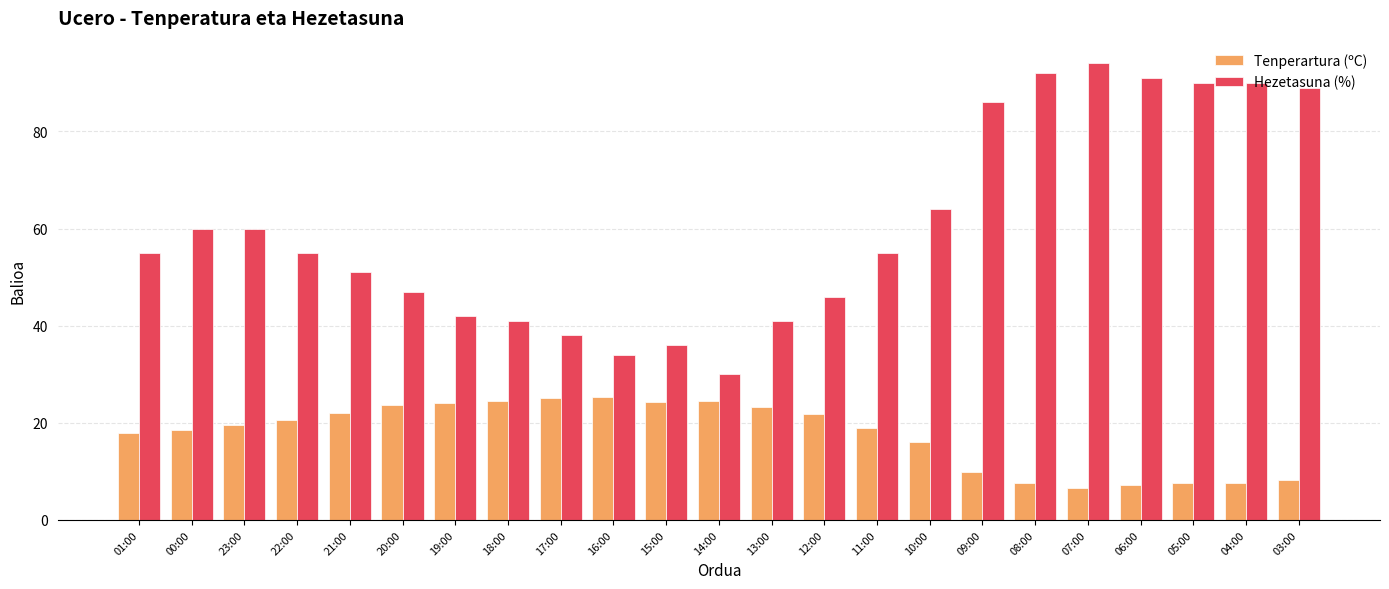

What is the difference between the maximum and minimum values in the Tenperartura (ºC) series?

18.9